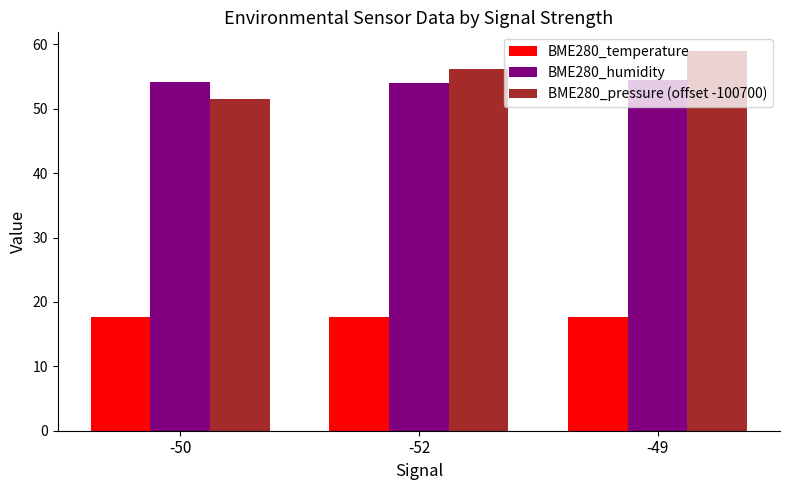

The BME280_temperature series shows 25.7 at -49. True or false?

False